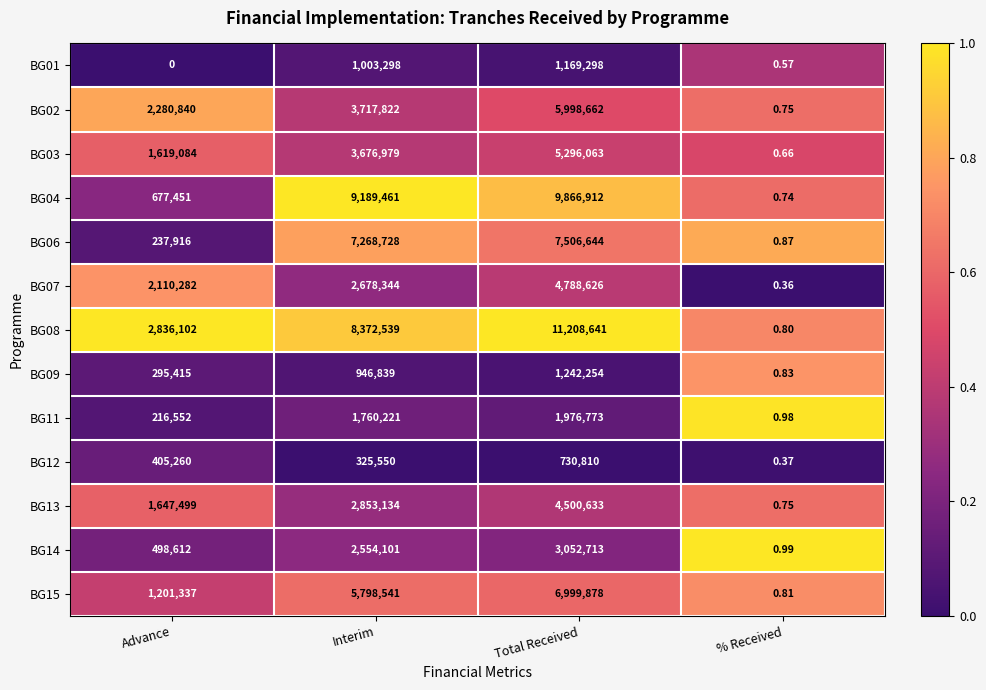

At which category does the chart reach its minimum across all series?

Advance